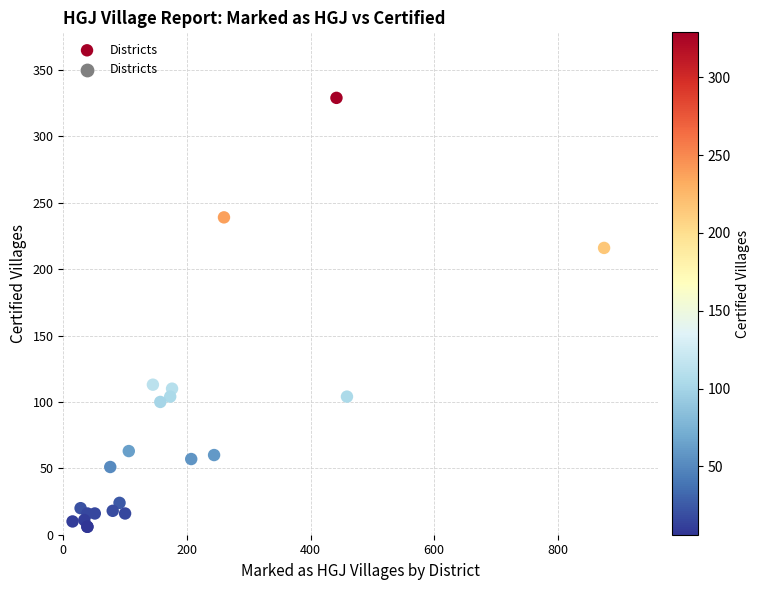

What Y value in the scatter plot is closest to 167?

216